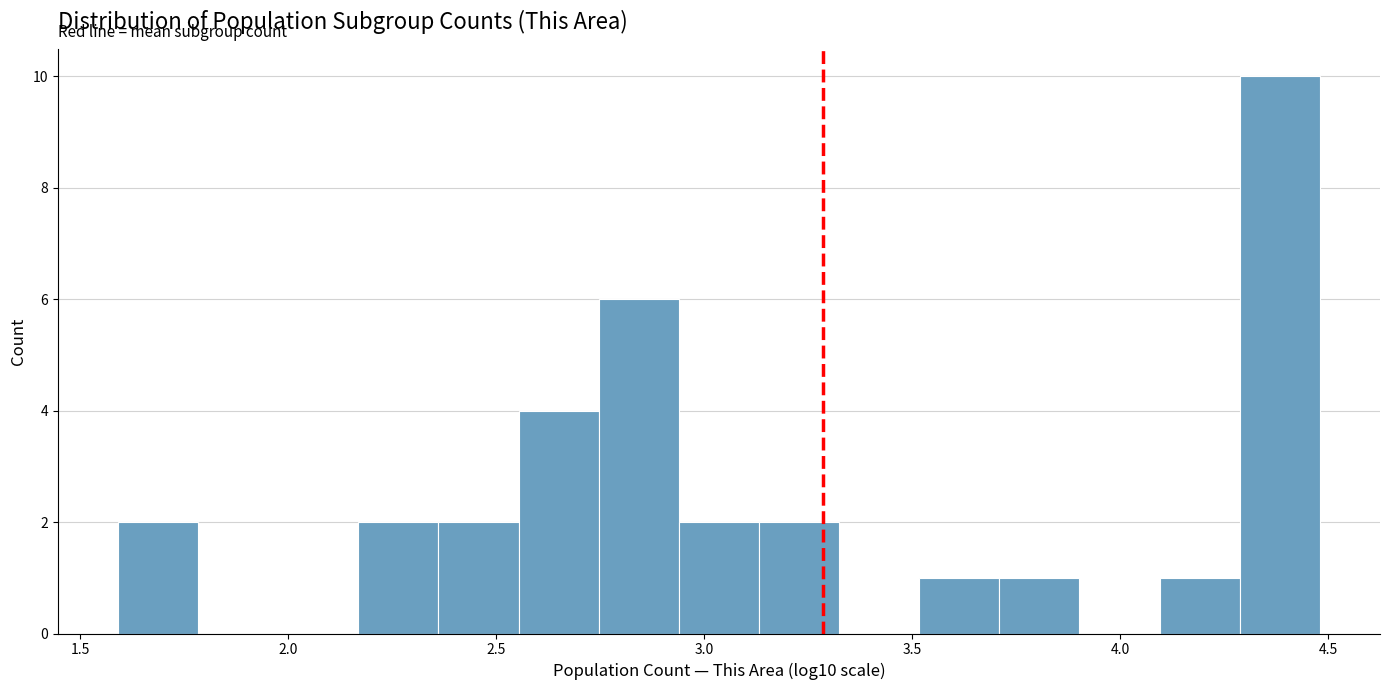

Read against the x-axis, roughly where is the centre of the tallest bar?

4.40